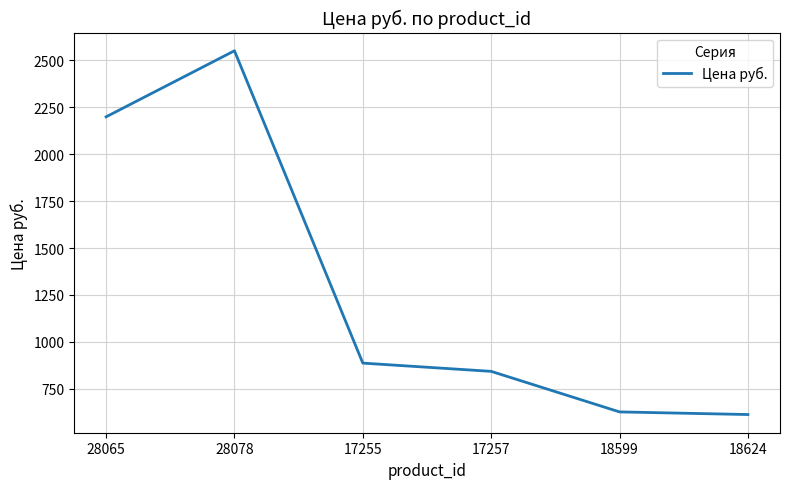

True or false: the data has more than 2 interior local peaks.

False